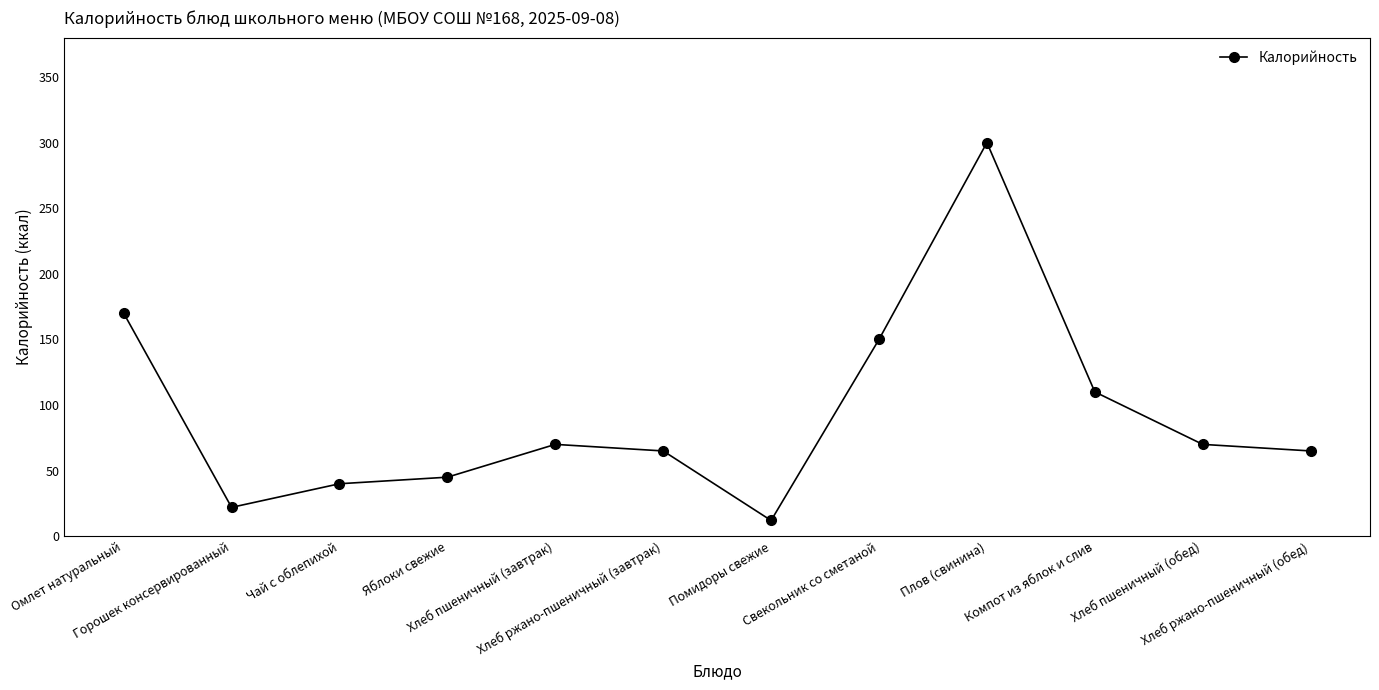

Reading left to right, transcribe all the data shown in this chart.

170	22	40	45	70	65	12	150	300	110	70	65